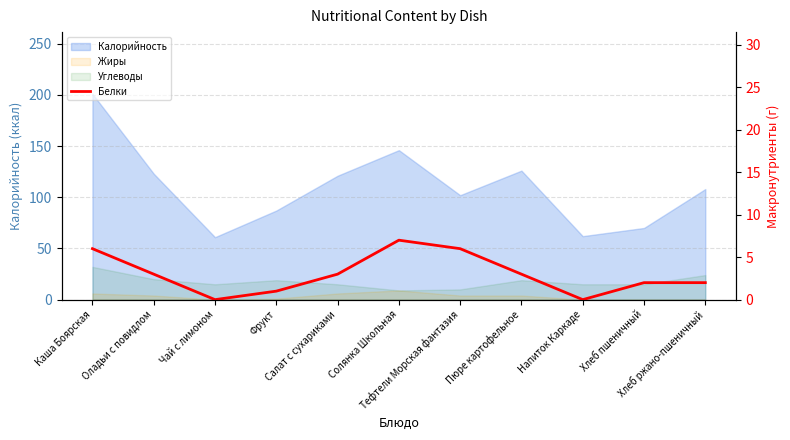

Does the chart have visible grid lines?

Yes